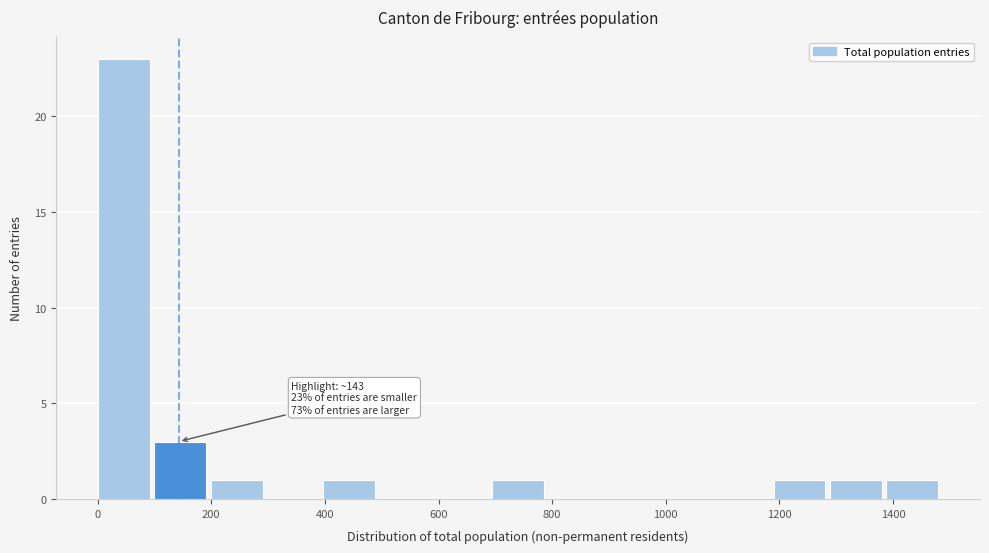

Over which range of the x-axis is the bar tallest?

0 to 100